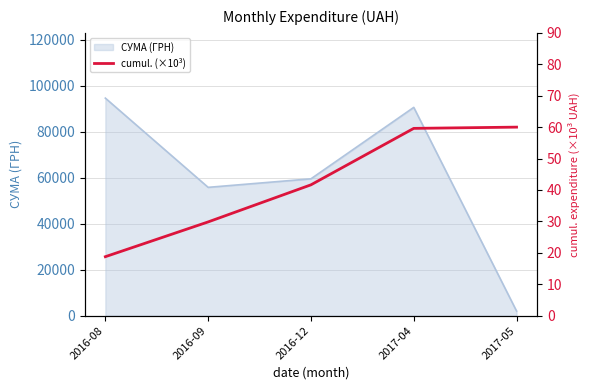

At which label is СУМА (ГРН) closest to 48274?

2016-09